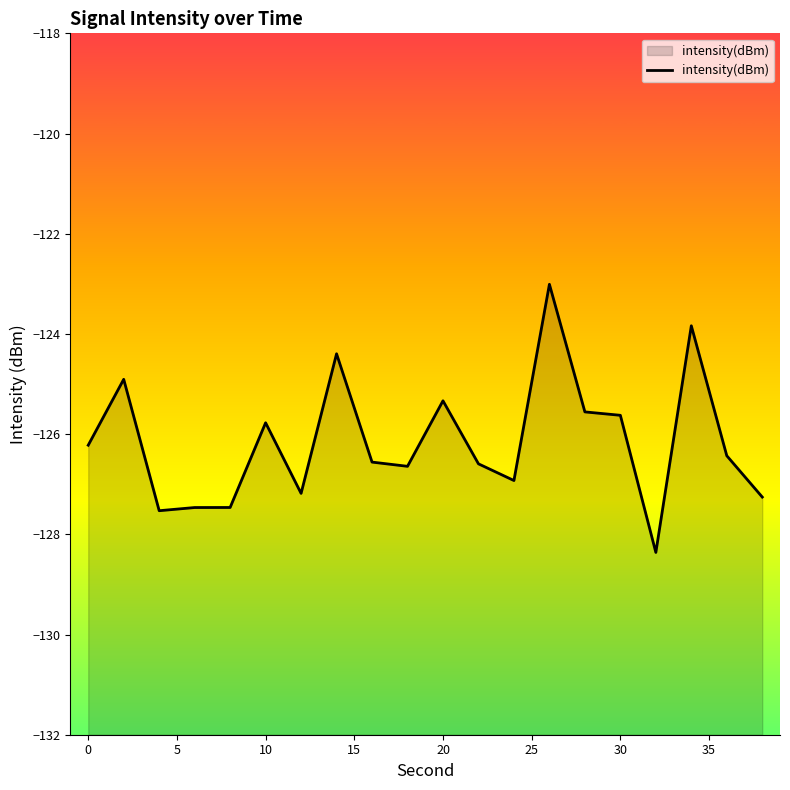

Is it true that the value at 30 is -217.4?

False